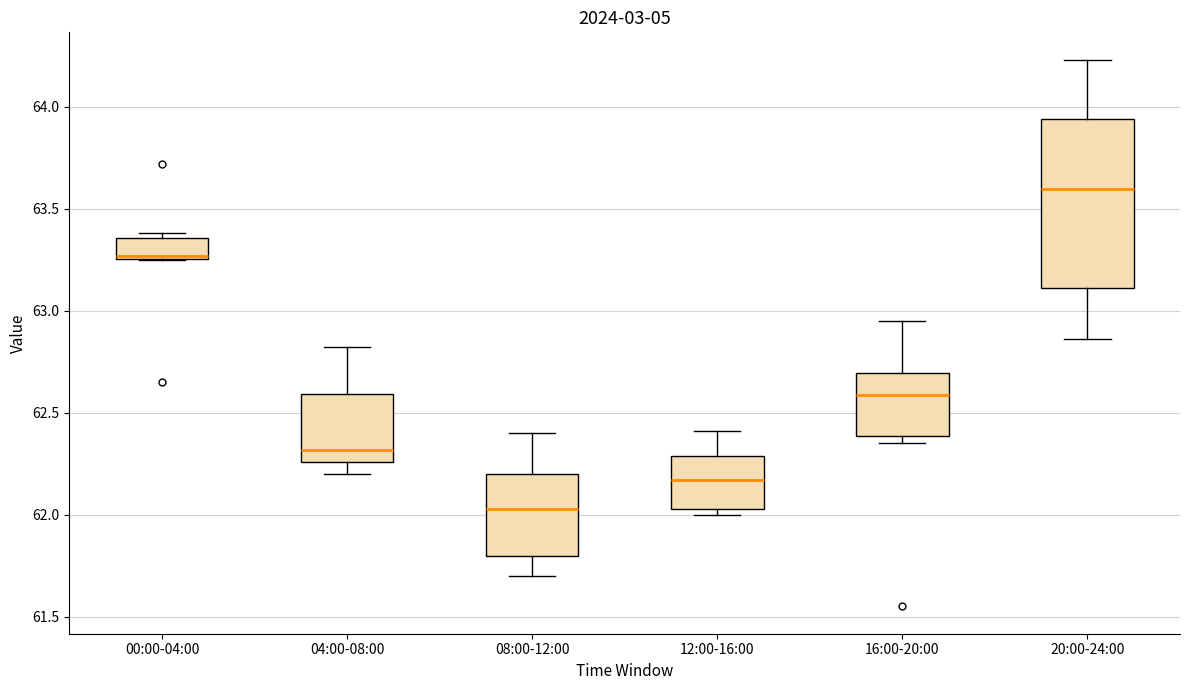

Reading left to right, transcribe this box plot: for each box, give where its median line is, the range the box spans, and where its two whiskers end, as read against the y-axis. The values are not printed on the chart, so give them approximately, as read against the axis.

00:00-04:00: median 63.25 (just above the box's lower edge), box 63.25 to 63.35, whiskers 63.25 to 63.40
04:00-08:00: median 62.30, box 62.25 to 62.60, whiskers 62.20 to 62.80
08:00-12:00: median 62.05, box 61.80 to 62.20, whiskers 61.70 to 62.40
12:00-16:00: median 62.15, box 62.05 to 62.30, whiskers 62.00 to 62.40
16:00-20:00: median 62.60, box 62.40 to 62.70, whiskers 62.35 to 62.95
20:00-24:00: median 63.60, box 63.10 to 63.95, whiskers 62.85 to 64.25